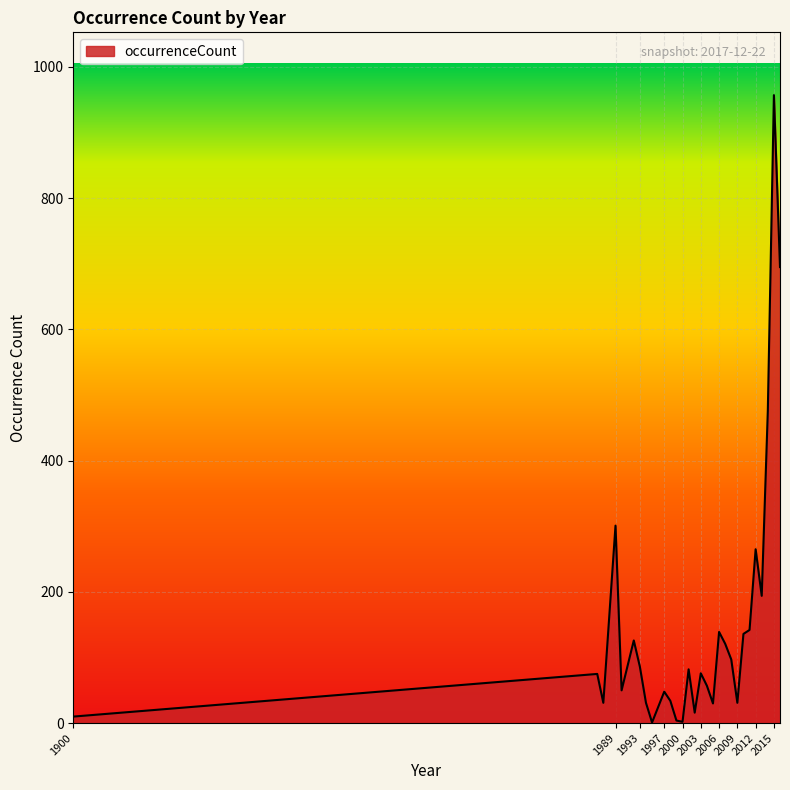

True or false: there are more than 1 points higher than both neighbors.

True